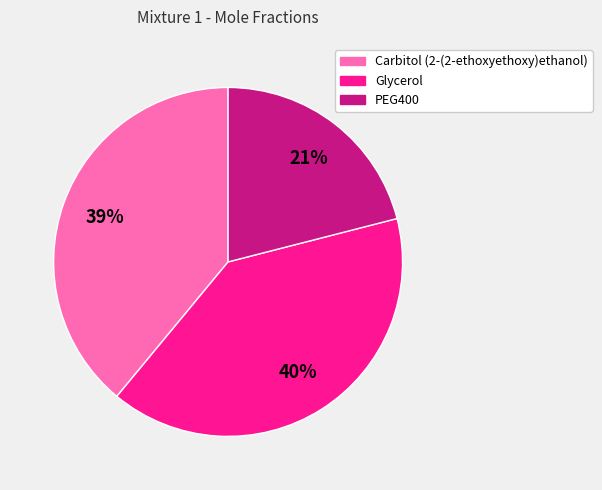

Is there any slice that represents more than half of the pie?

No